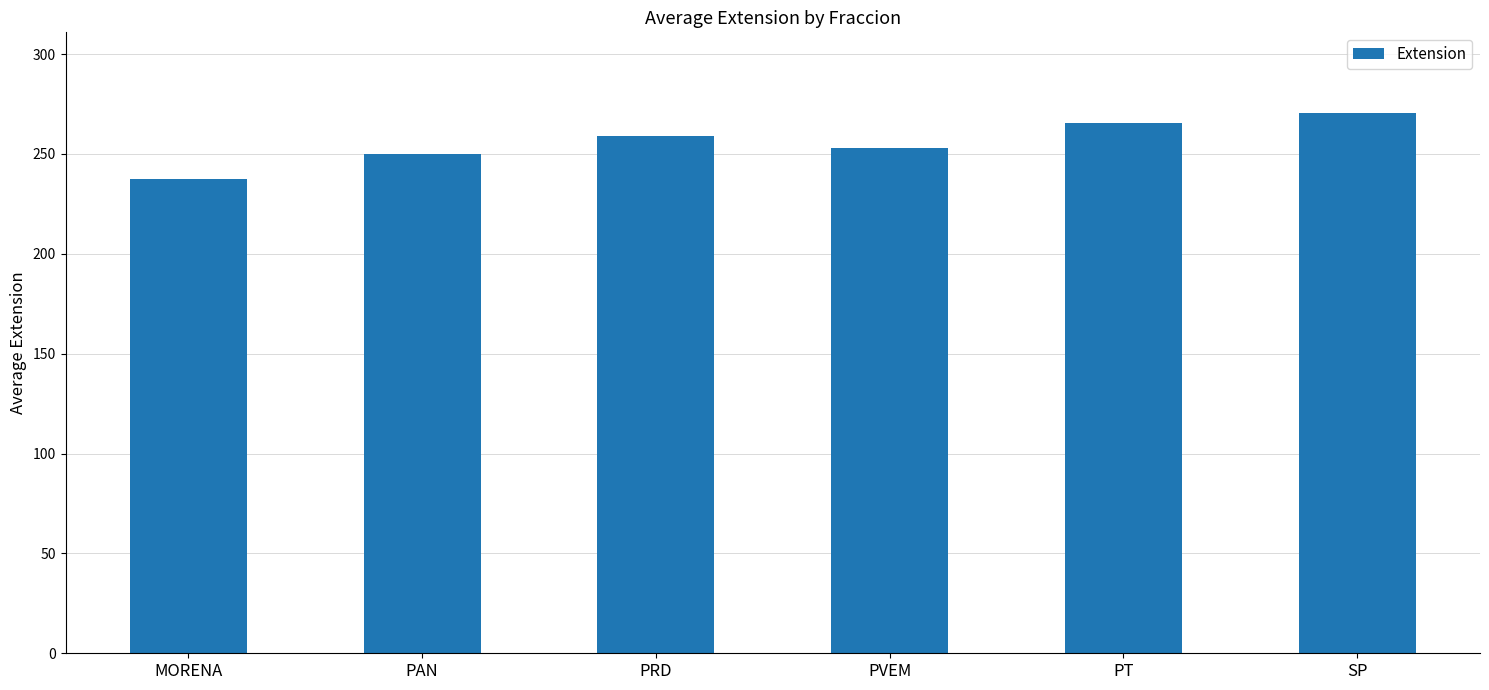

Does the chart contain any negative values?

No